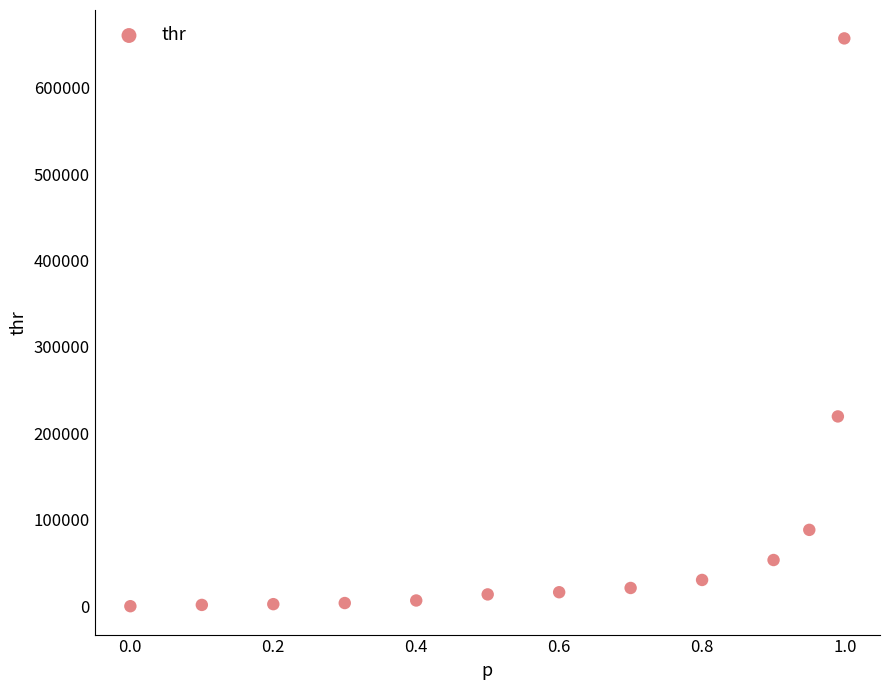

What is the range of X values (max minus min)?

1.0